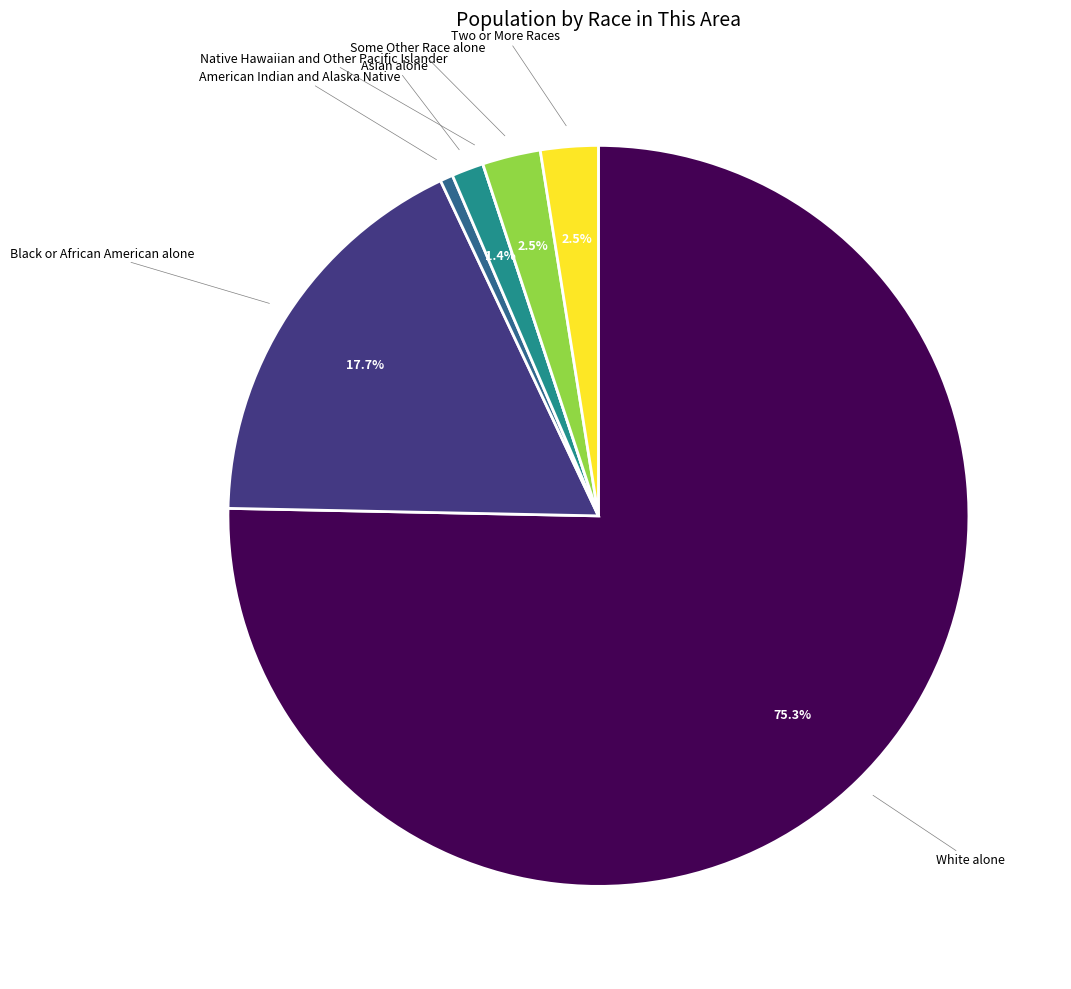

Is there any slice that represents more than half of the pie?

Yes